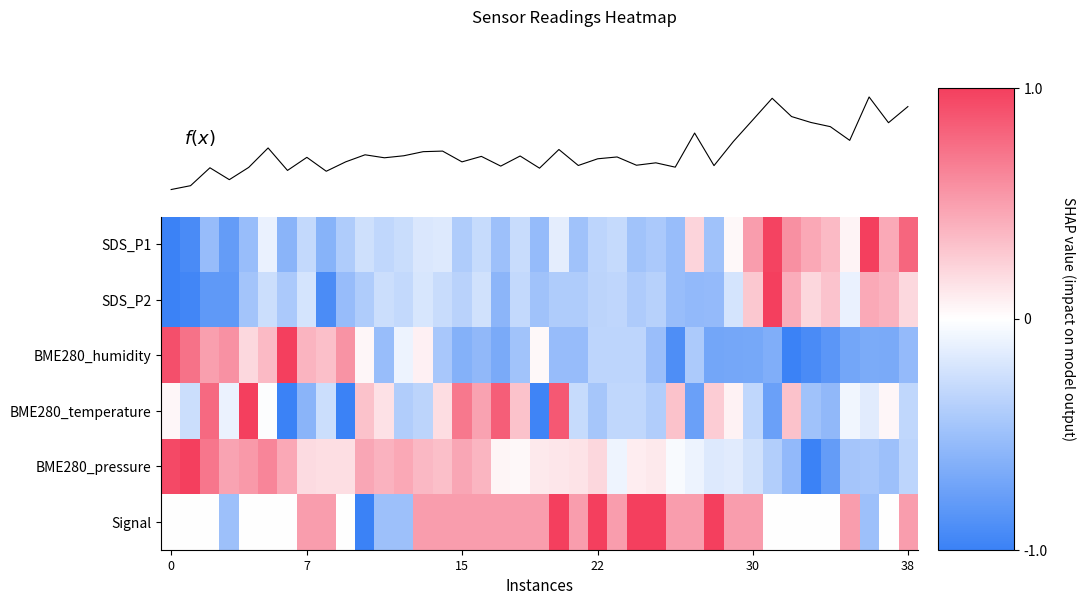

The f(x) series shows 0.8 at 38. True or false?

True